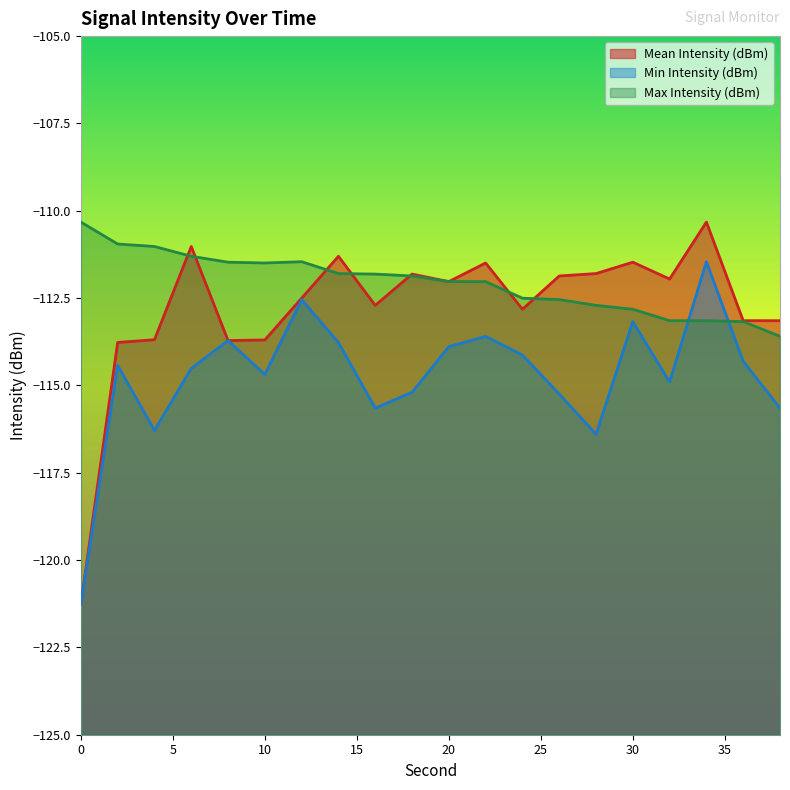

In Min Intensity (dBm), how many points are lower than both neighbors (excluding endpoints)?

5